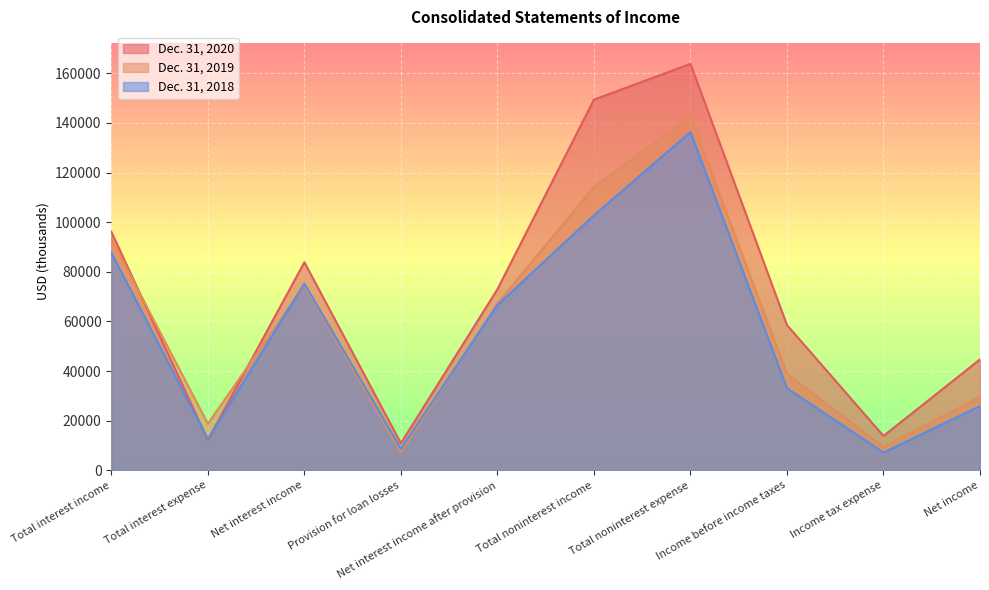

Rank the series by their average value, from highest to lowest.

Dec. 31, 2020, Dec. 31, 2019, Dec. 31, 2018